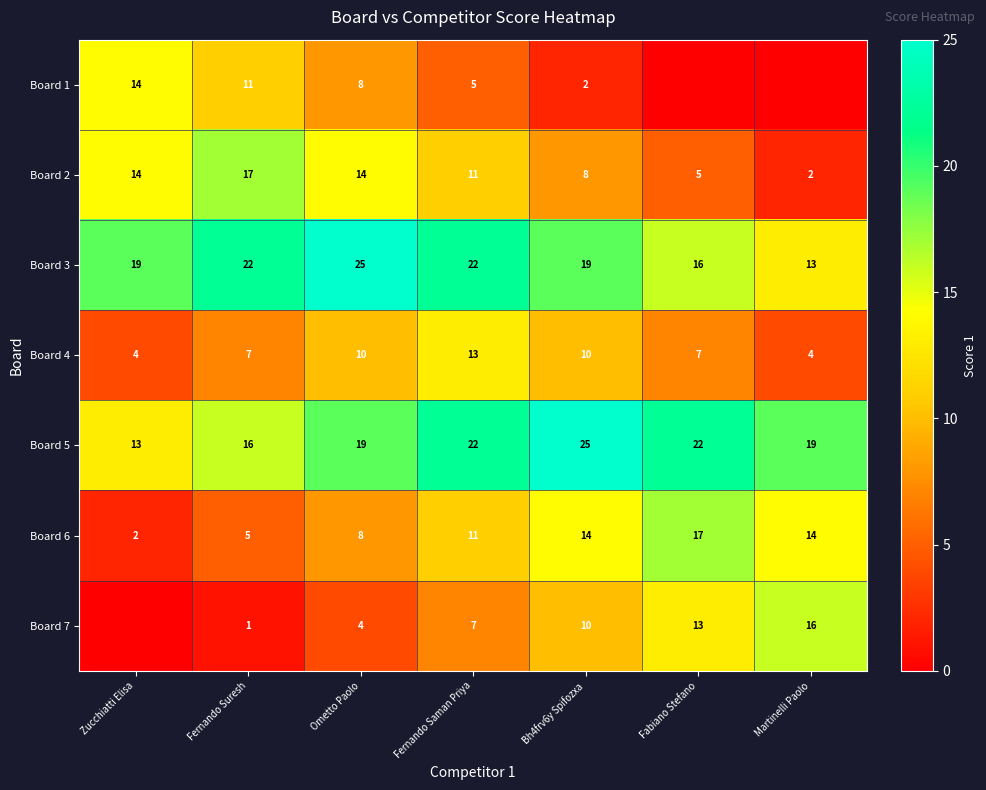

What is the total value across all series at Zucchiatti Elisa?

66